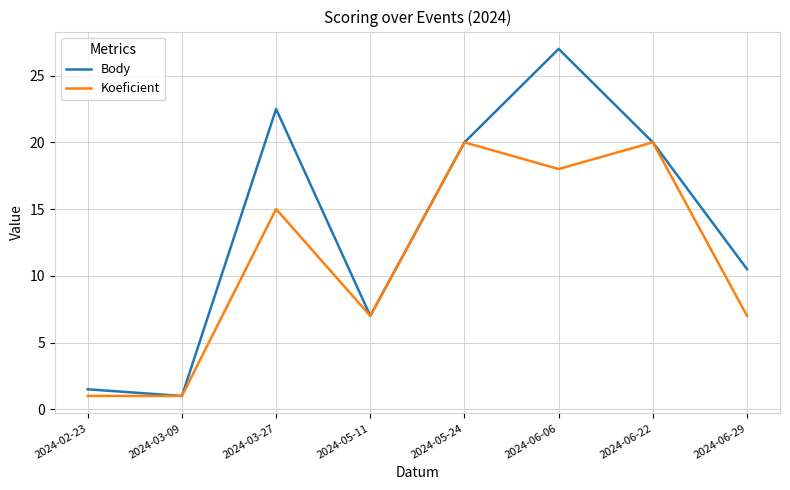

At which category is the sum across all series the highest?

2024-06-06